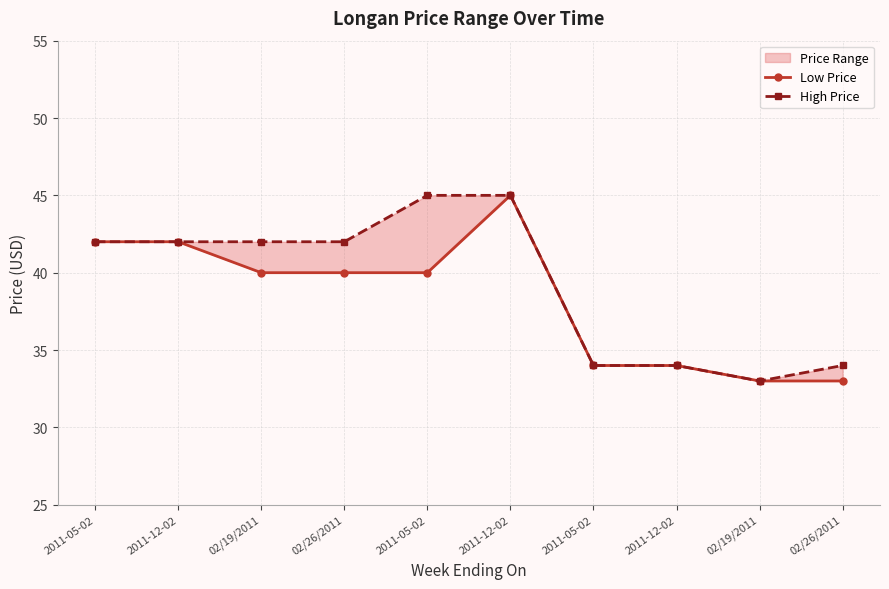

Between 2011-05-02 and 02/19/2011, which is larger?

2011-05-02